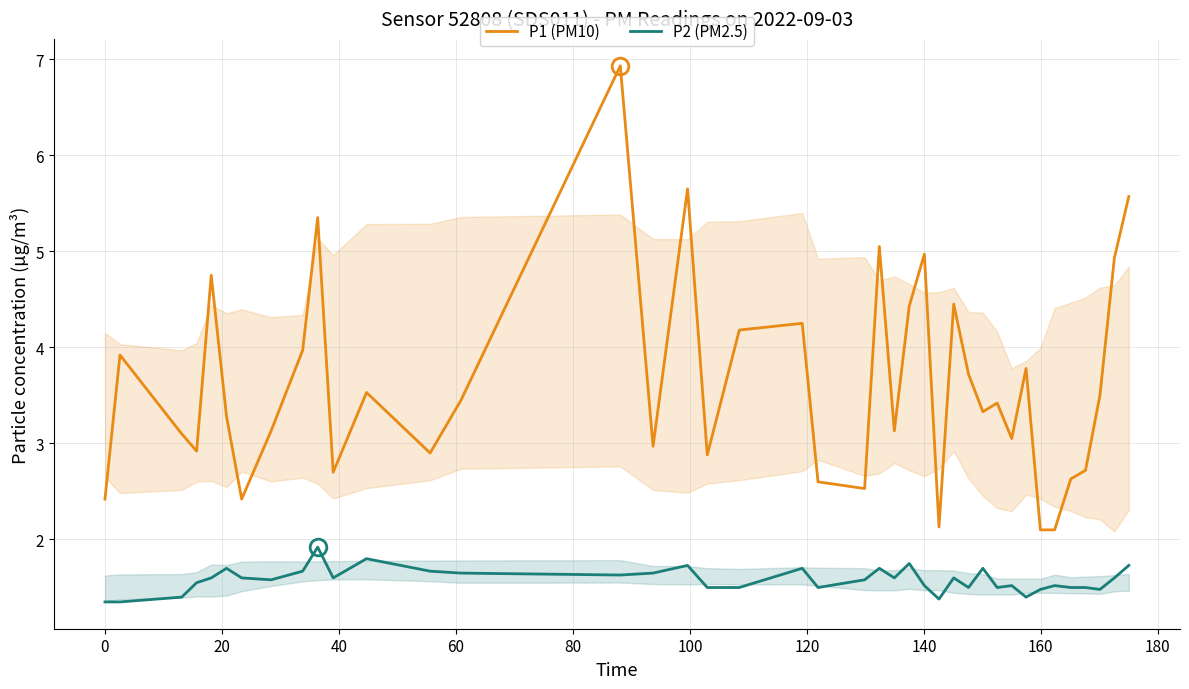

True or false: P2 (PM2.5) and P1 (PM10) cross at least once.

False